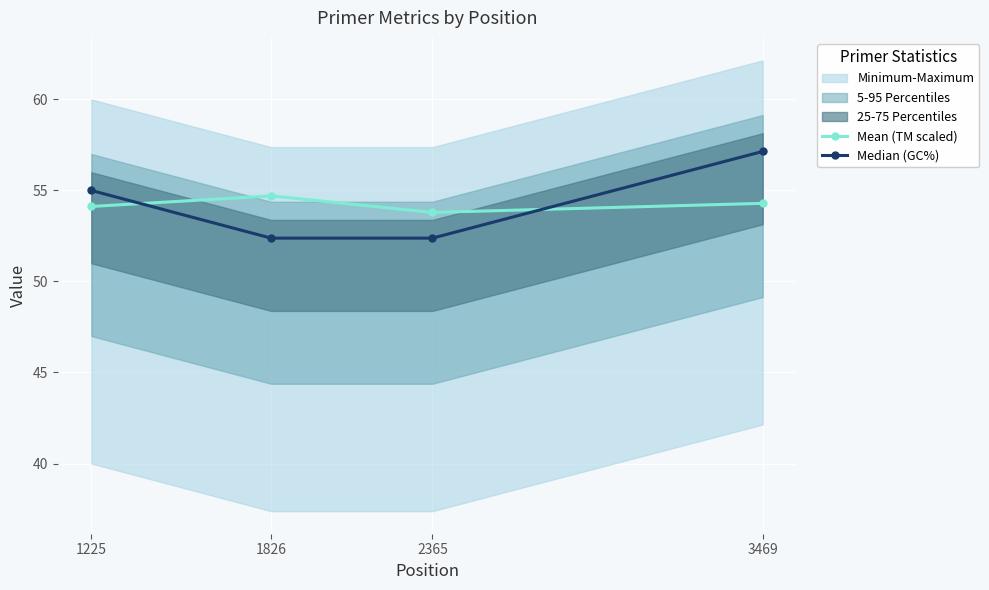

Which label corresponds to the largest value in the chart?

3469